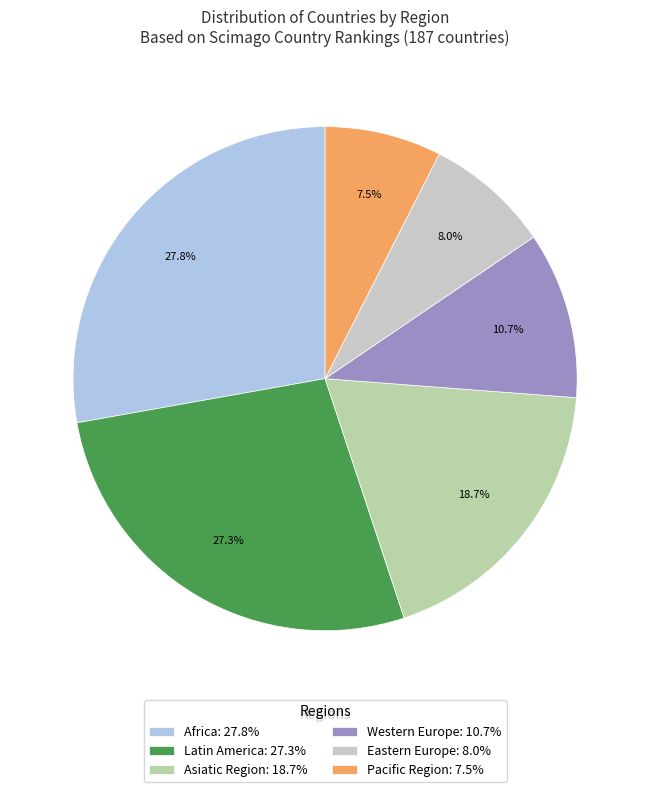

Approximately how many times larger is the value at Latin America compared to Pacific Region?

3.6